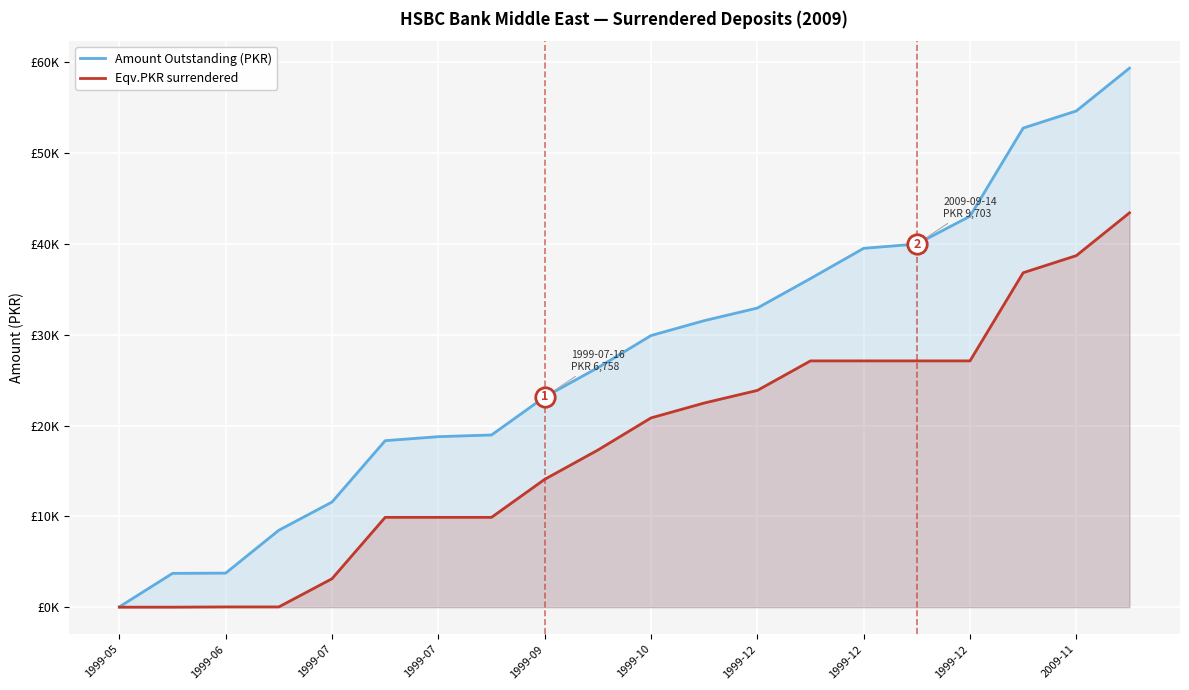

What is the average value of the Eqv.PKR surrendered series?

17940.5